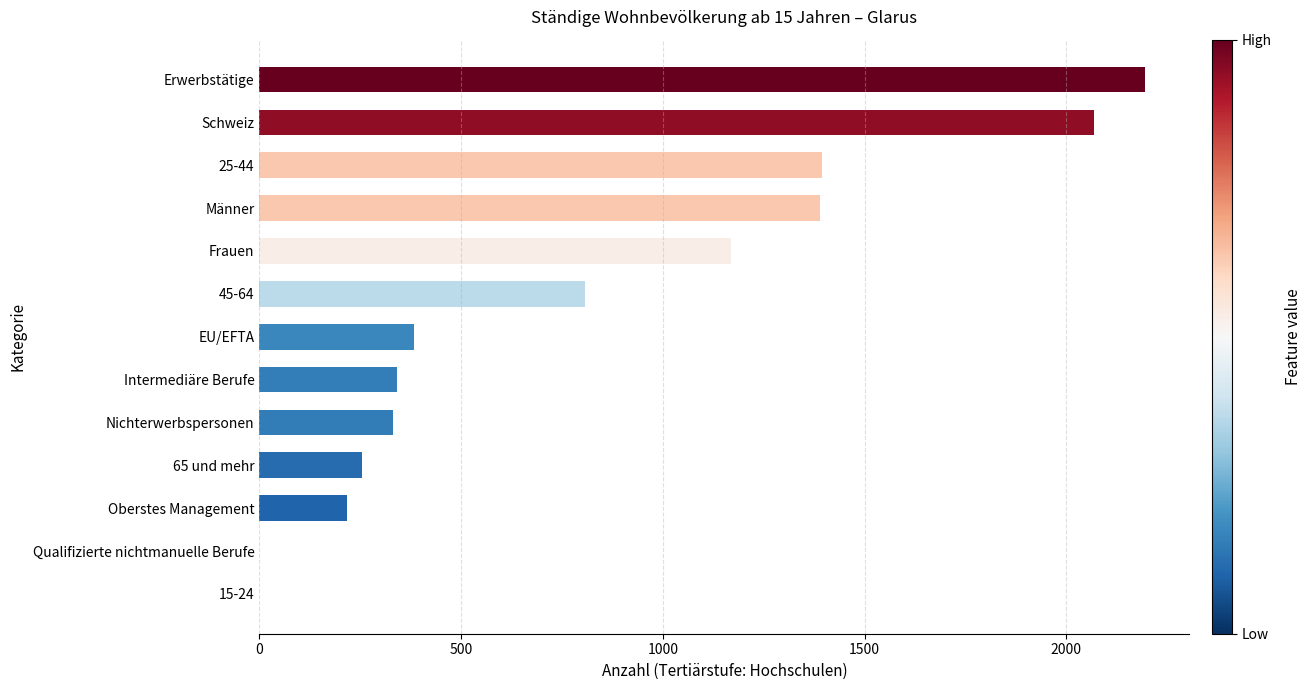

What is the sum of the values at Schweiz and 45-64?

2873.8